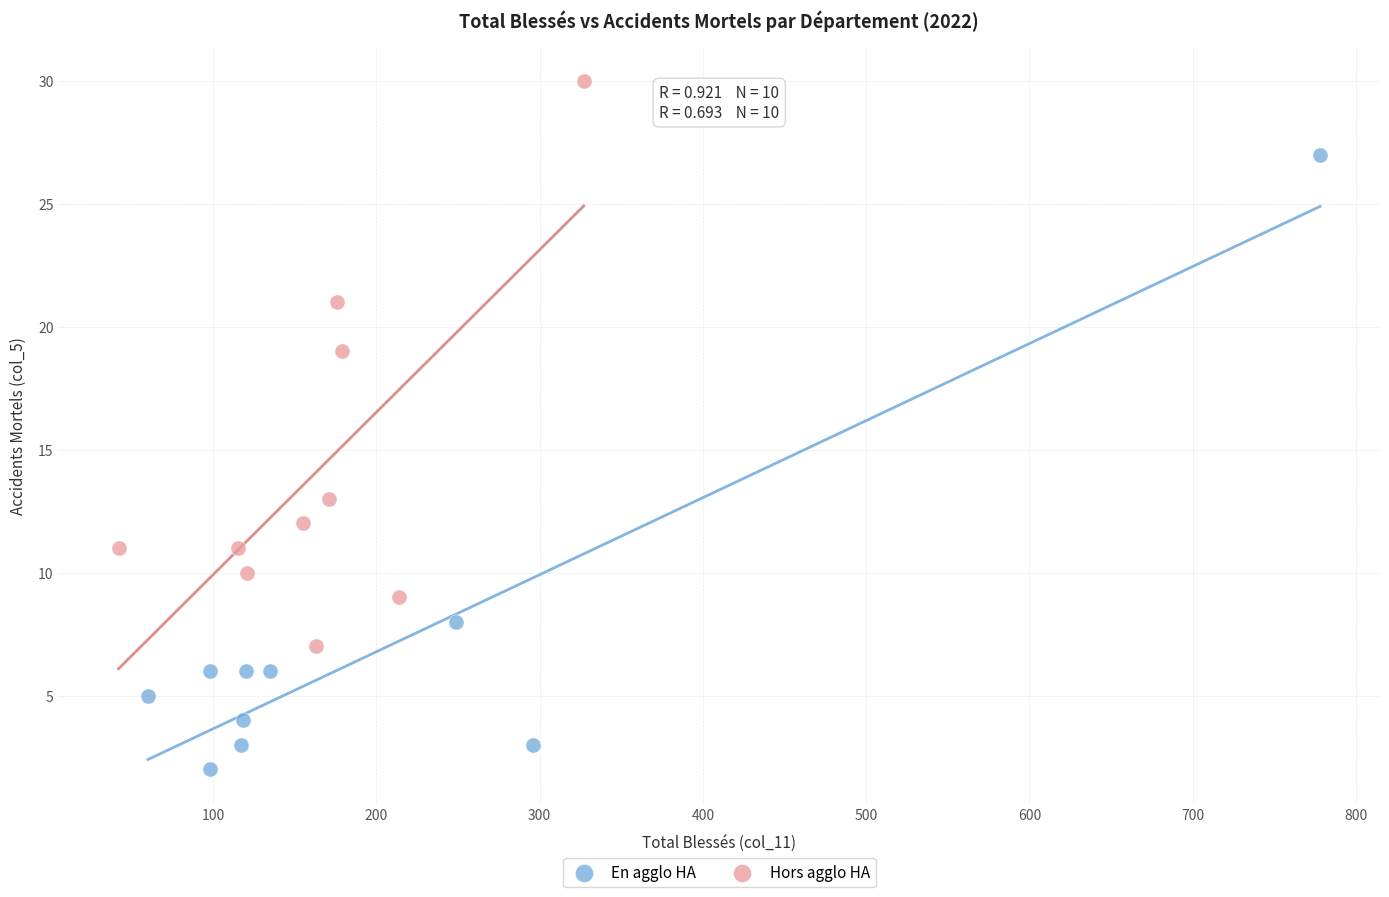

Which series has the largest Y range (max minus min)?

En agglo HA